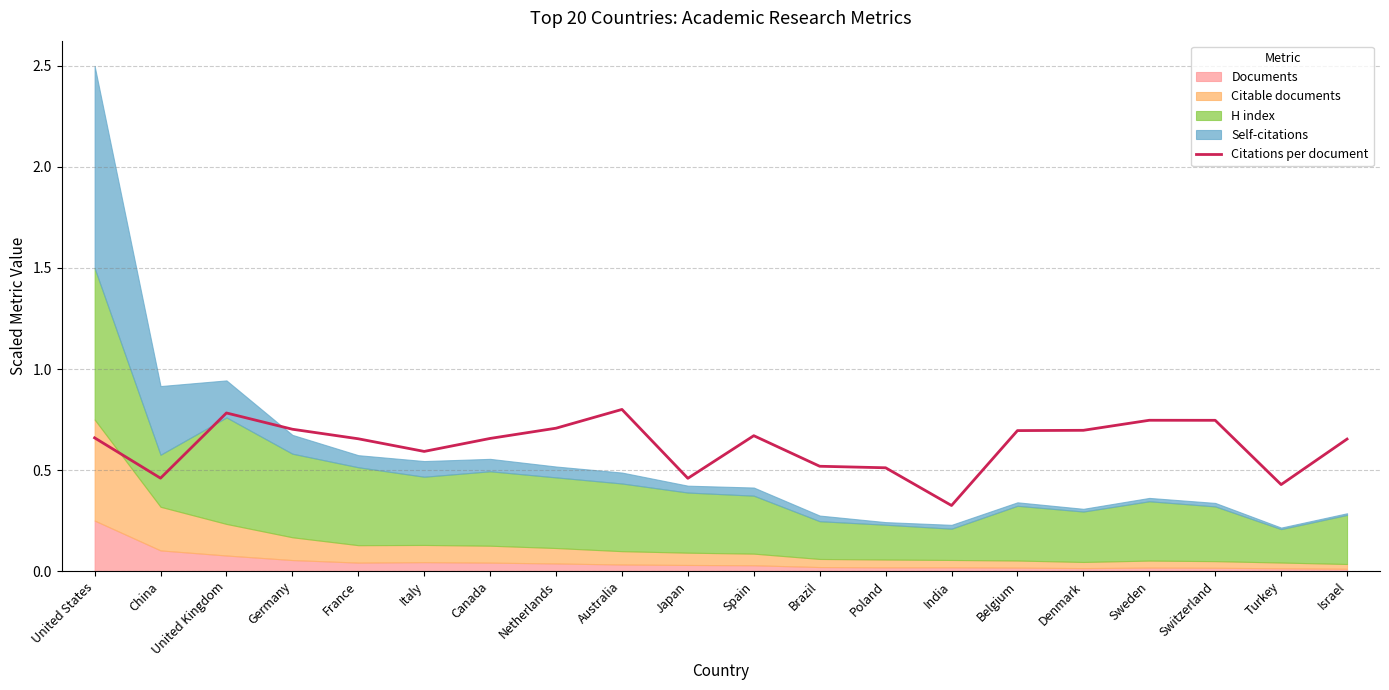

What is the difference between the values at Australia and Canada?

0.1